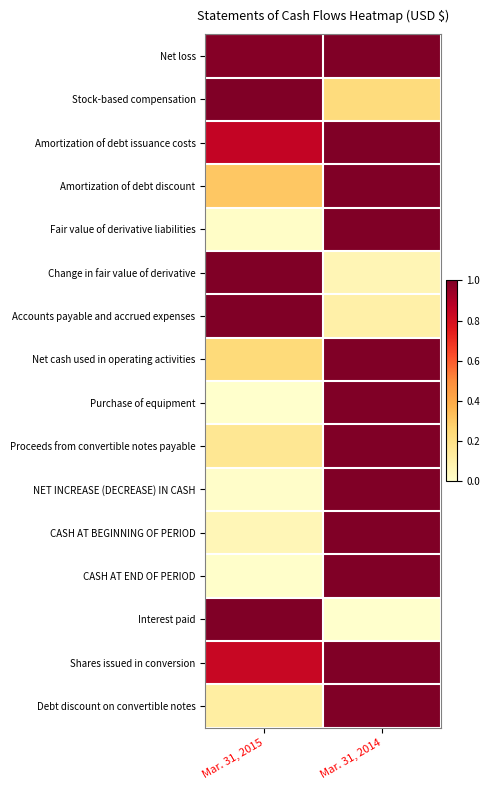

Reading left to right, extract all data points from this chart.

Net loss: Mar. 31, 2015=1.0	Mar. 31, 2014=1.0
Stock-based compensation: Mar. 31, 2015=1.0	Mar. 31, 2014=0.2
Amortization of debt issuance costs: Mar. 31, 2015=0.9	Mar. 31, 2014=1.0
Amortization of debt discount: Mar. 31, 2015=0.3	Mar. 31, 2014=1.0
Fair value of derivative liabilities: Mar. 31, 2015=0.0	Mar. 31, 2014=1.0
Change in fair value of derivative: Mar. 31, 2015=1.0	Mar. 31, 2014=0.1
Accounts payable and accrued expenses: Mar. 31, 2015=1.0	Mar. 31, 2014=0.1
Net cash used in operating activities: Mar. 31, 2015=0.2	Mar. 31, 2014=1.0
Purchase of equipment: Mar. 31, 2015=0.0	Mar. 31, 2014=1.0
Proceeds from convertible notes payable: Mar. 31, 2015=0.2	Mar. 31, 2014=1.0
NET INCREASE (DECREASE) IN CASH: Mar. 31, 2015=0.0	Mar. 31, 2014=1.0
CASH AT BEGINNING OF PERIOD: Mar. 31, 2015=0.1	Mar. 31, 2014=1.0
CASH AT END OF PERIOD: Mar. 31, 2015=0.0	Mar. 31, 2014=1.0
Interest paid: Mar. 31, 2015=1.0	Mar. 31, 2014=0.0
Shares issued in conversion: Mar. 31, 2015=0.8	Mar. 31, 2014=1.0
Debt discount on convertible notes: Mar. 31, 2015=0.1	Mar. 31, 2014=1.0